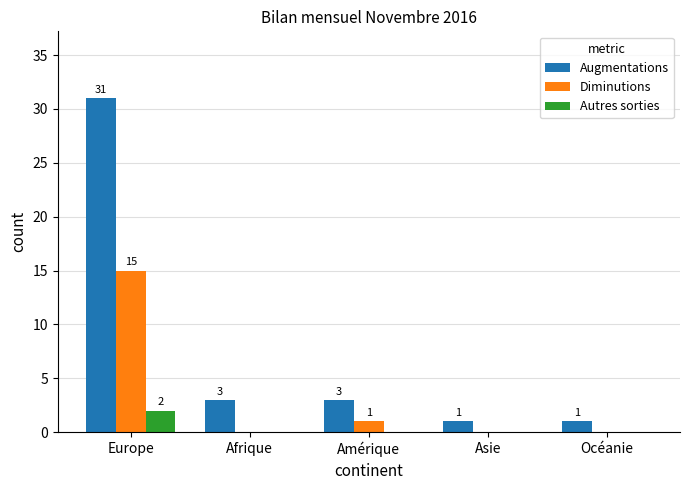

What is the sum of the Augmentations values at Amérique and Océanie?

4